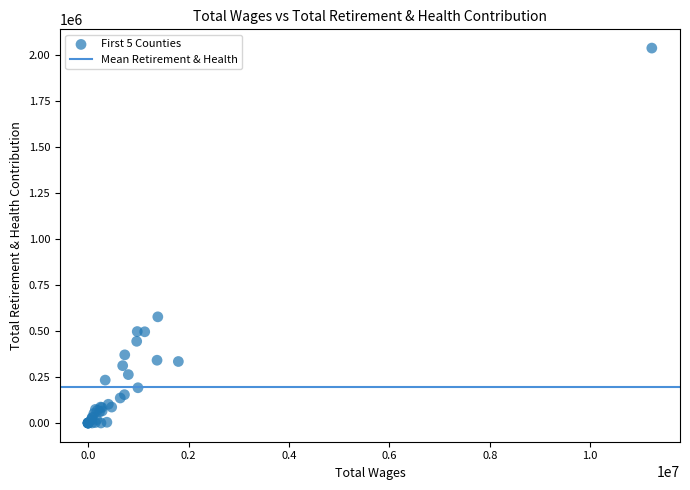

What Y value in the scatter plot is closest to 1018992?

576988